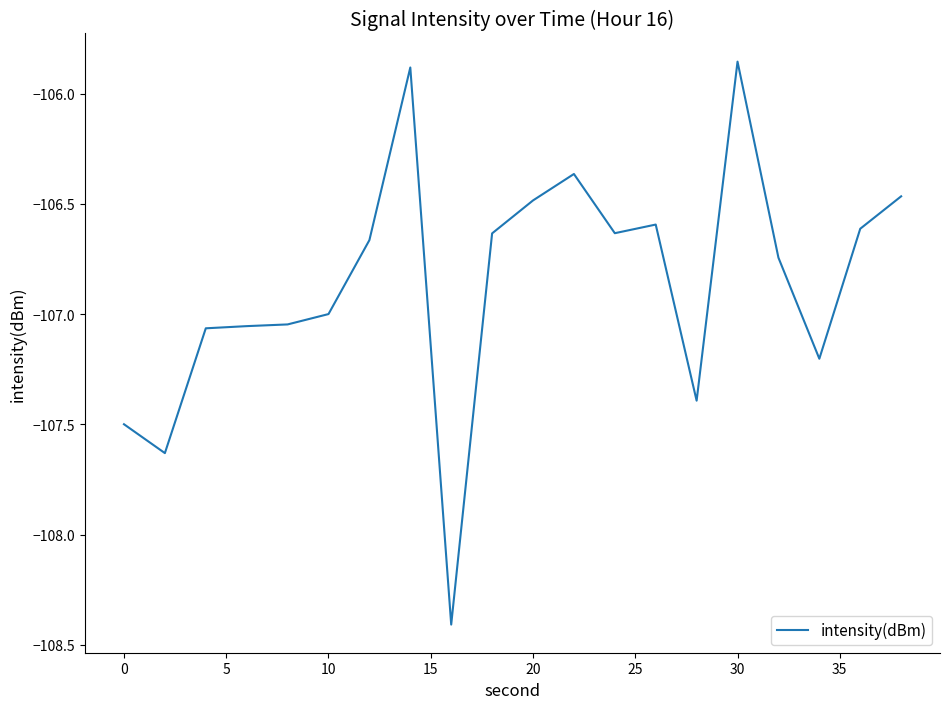

What is the difference between the maximum and minimum values?

2.6